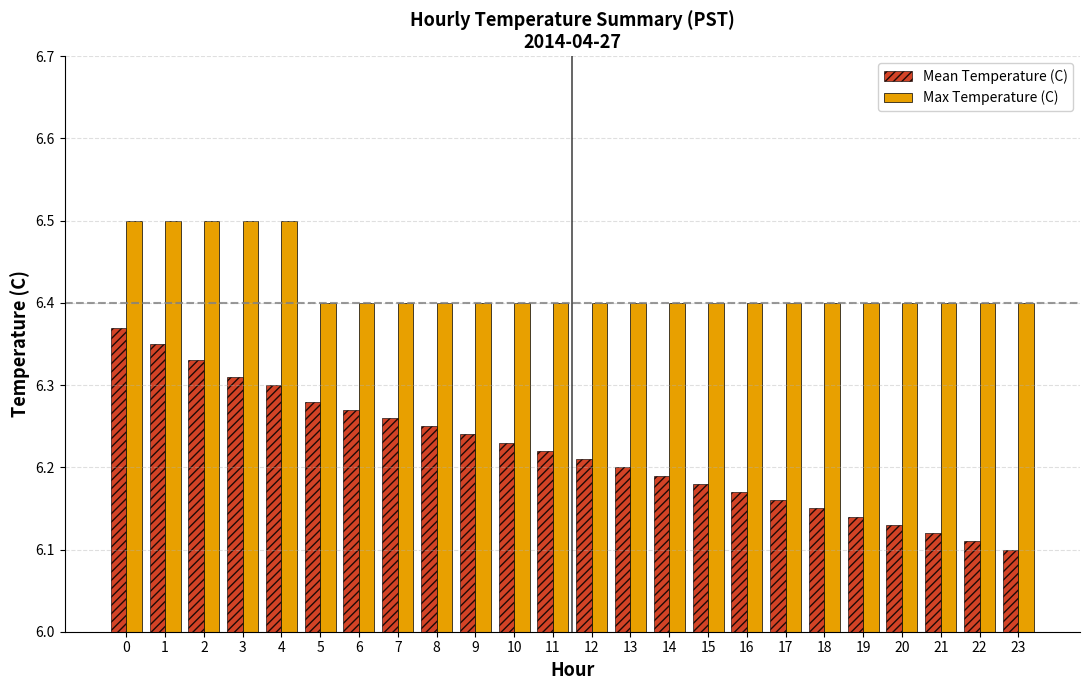

What is the maximum value shown in the chart?

6.5